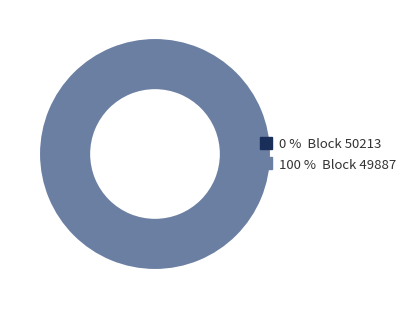

How many segments does this pie chart have?

2